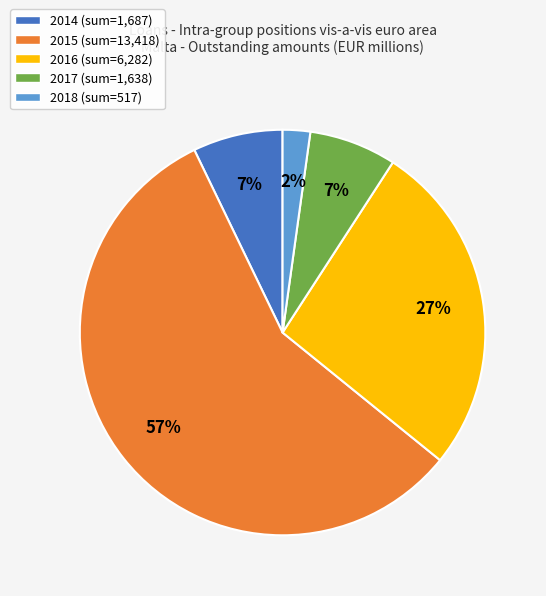

To the nearest percent, what is the difference between the largest and smallest slice percentages?

55%